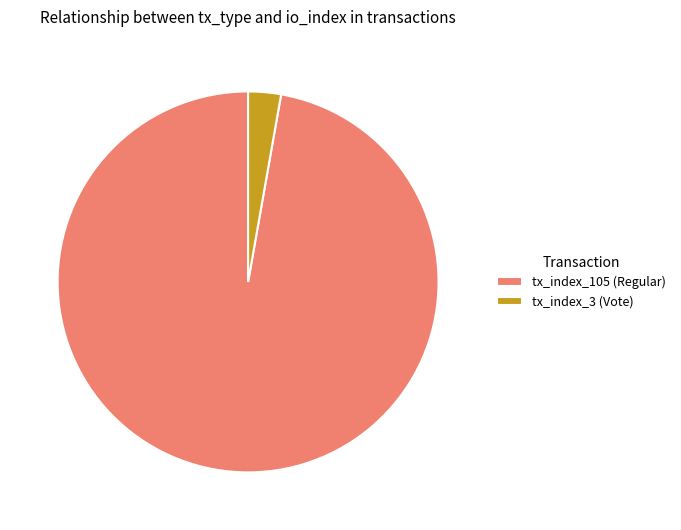

Between tx_index_105 (Regular) and tx_index_3 (Vote), which is larger?

tx_index_105 (Regular)